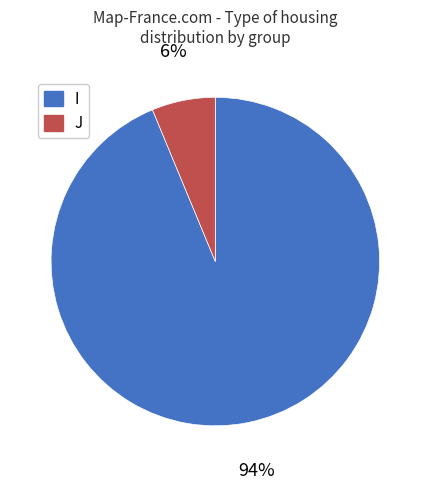

Count the number of slices in the pie.

2